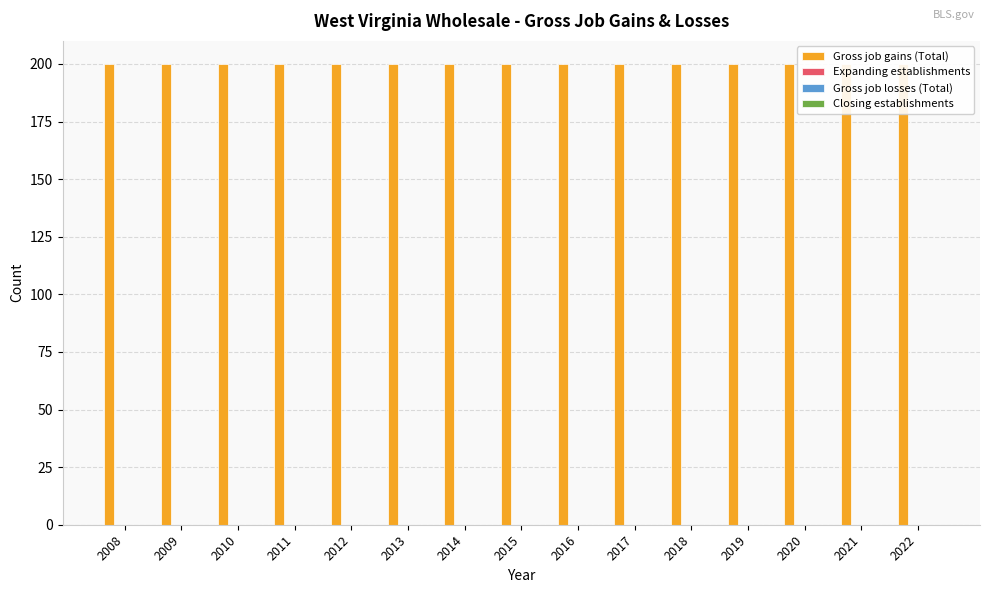

How many data points does each series have?

15